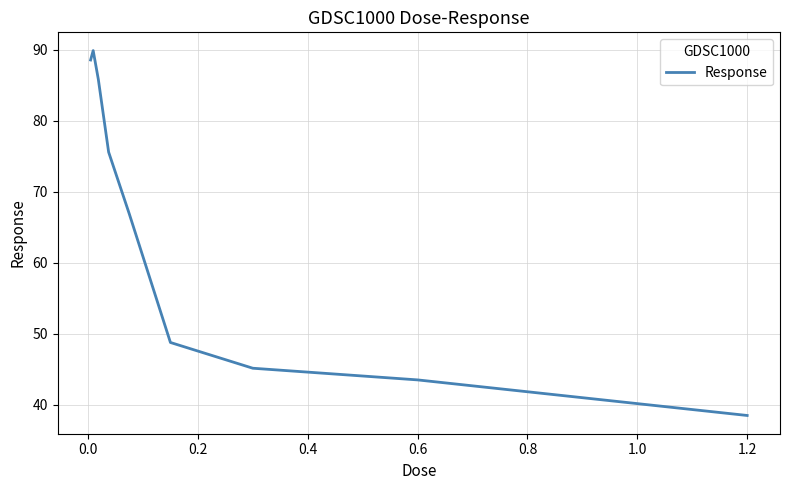

What is the maximum value shown in the chart?

89.9